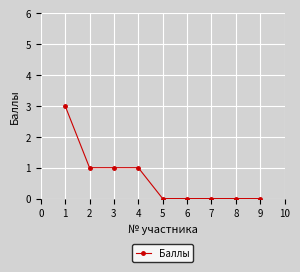

Does the chart display data point markers on the line(s)?

Yes